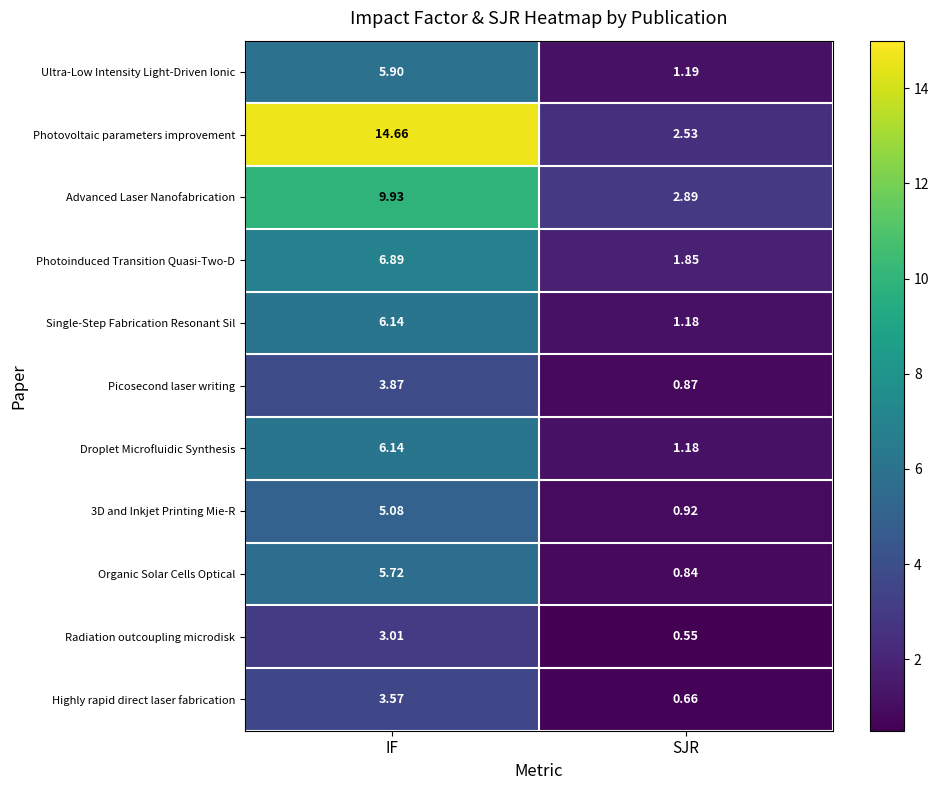

Which series has the largest total across all categories?

Photovoltaic parameters improvement